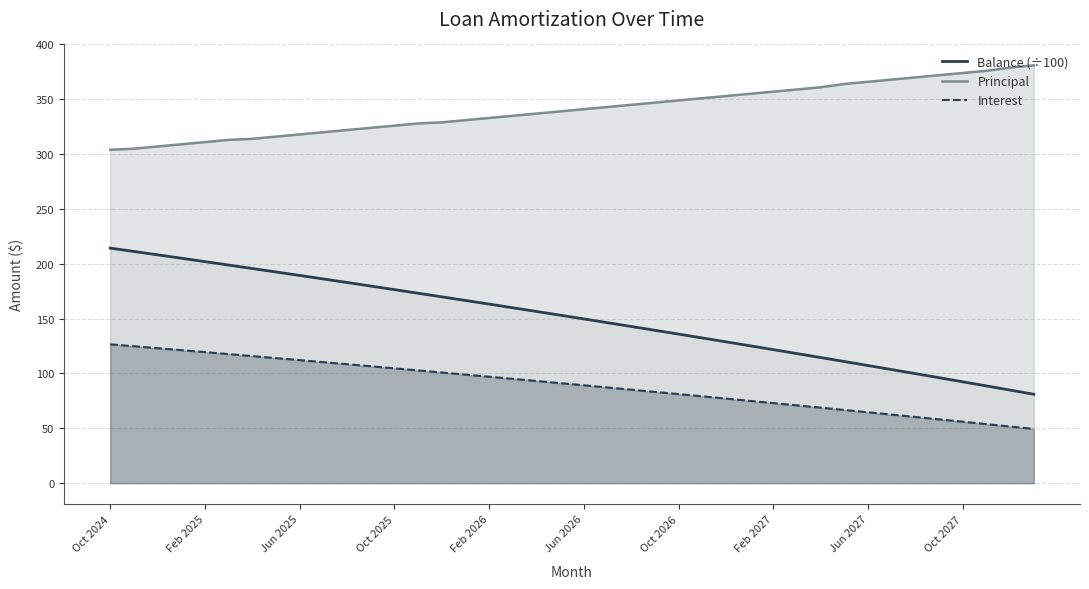

What is the lowest value of the Balance (÷100) series?

81.0